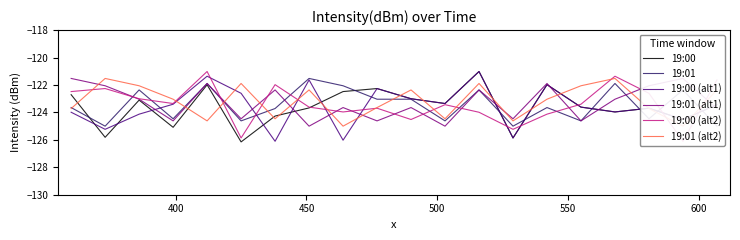

What is the smallest value displayed?

-126.2